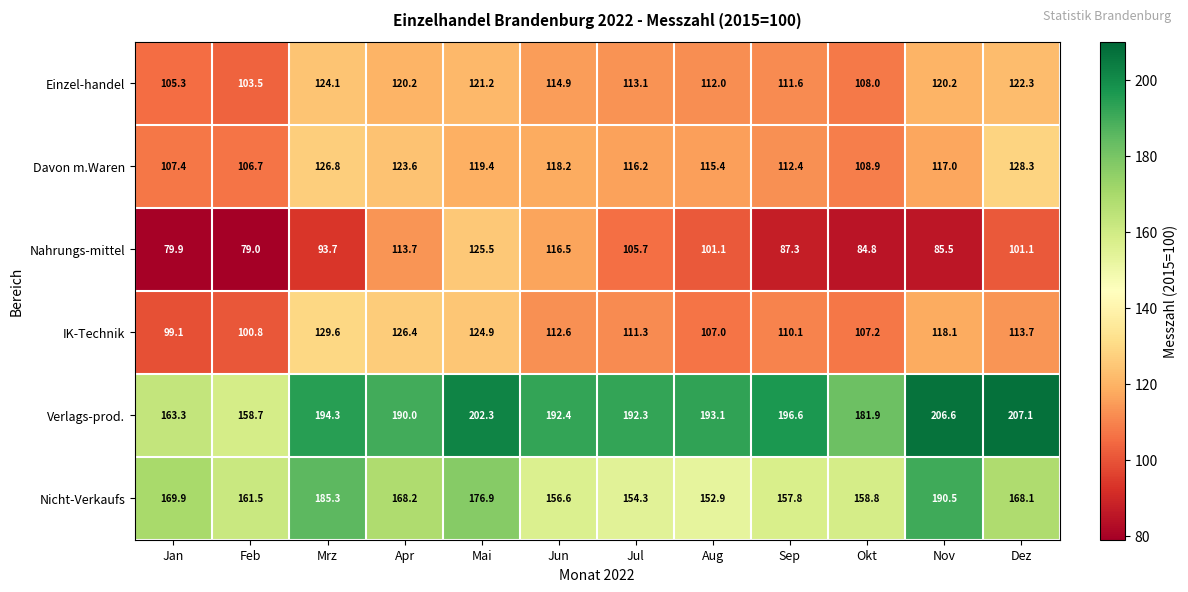

The Nahrungs-mittel series shows 170.5 at Jul. True or false?

False